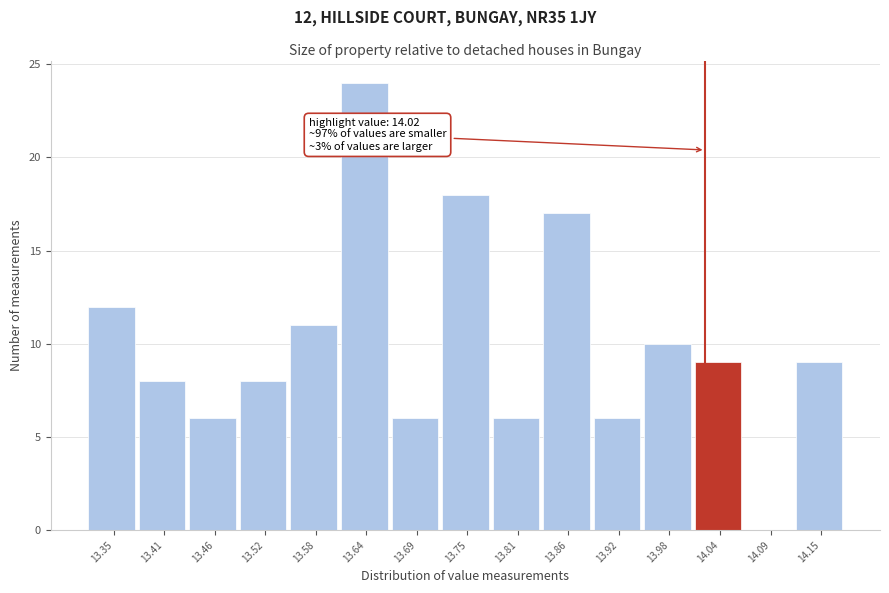

Which range on the x-axis has the tallest bar?

13.61 to 13.66